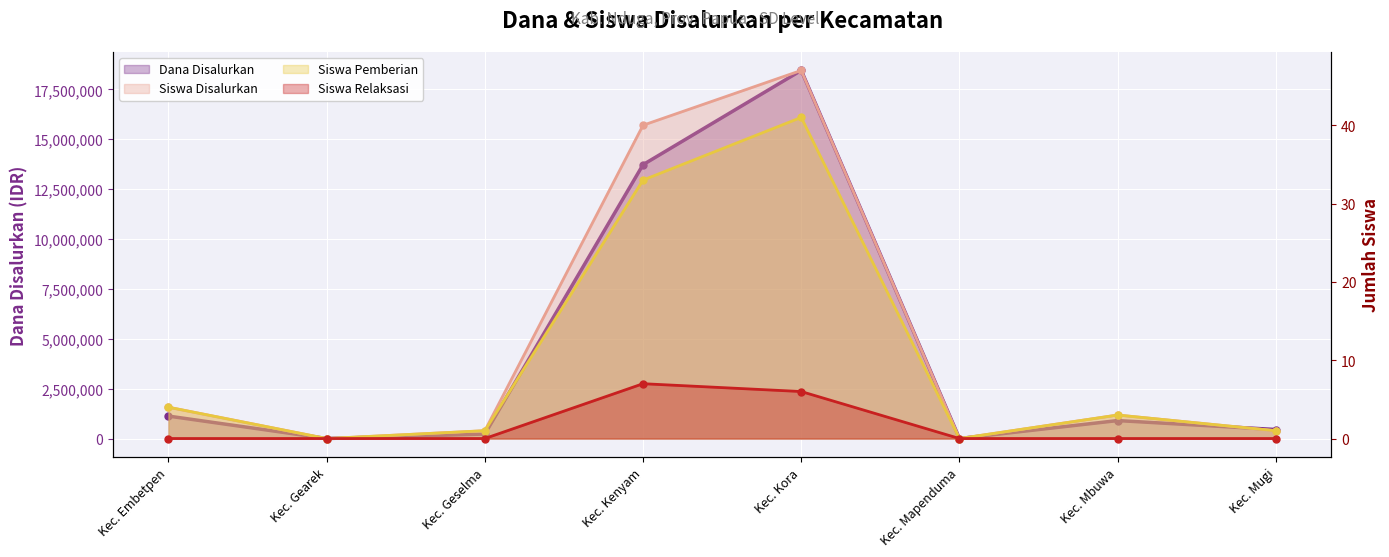

How many values in the Dana Disalurkan series are below 900000?

4